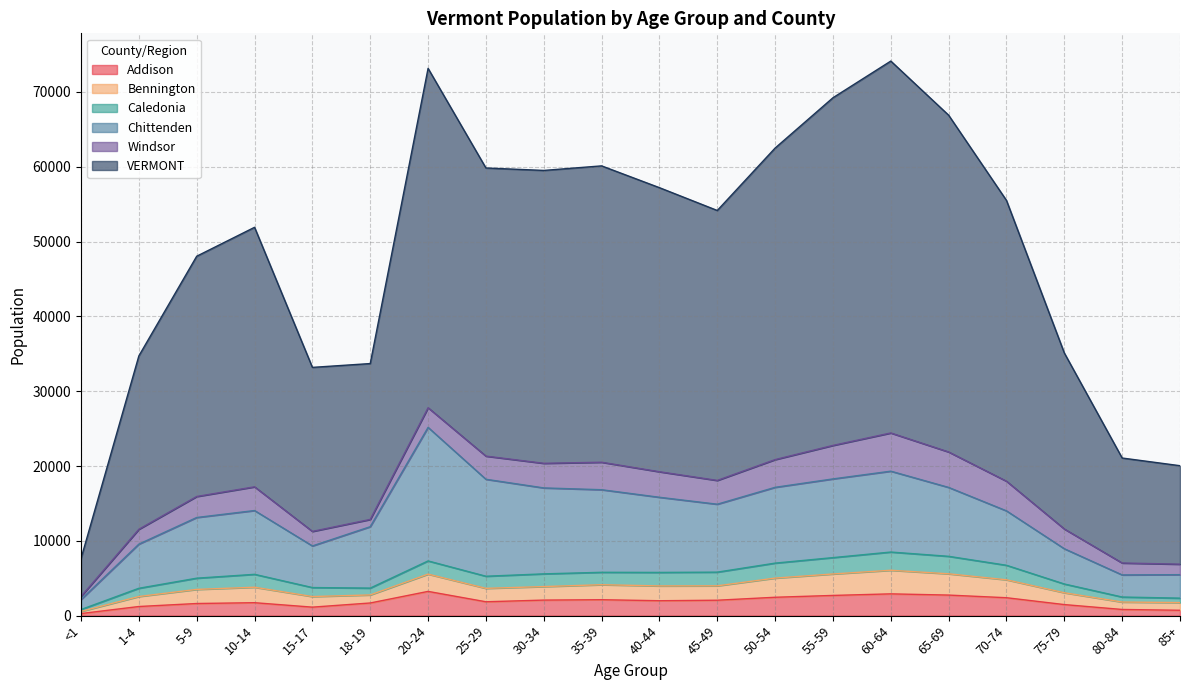

What is the value of the Addison point at the 3rd from the left?

1621